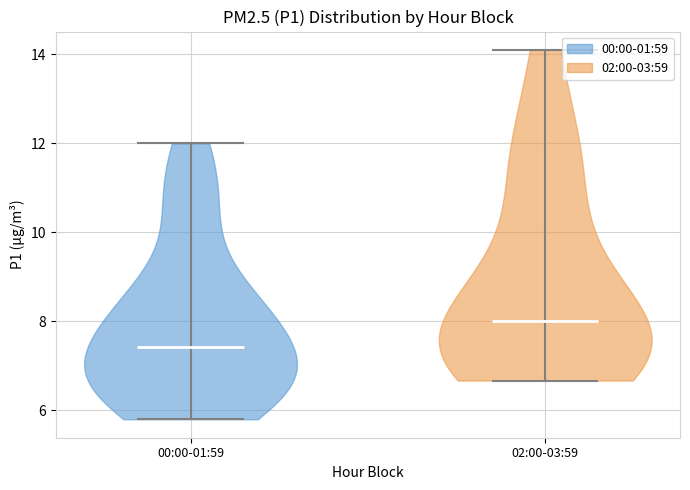

Which violin has the lowest median line?

00:00-01:59